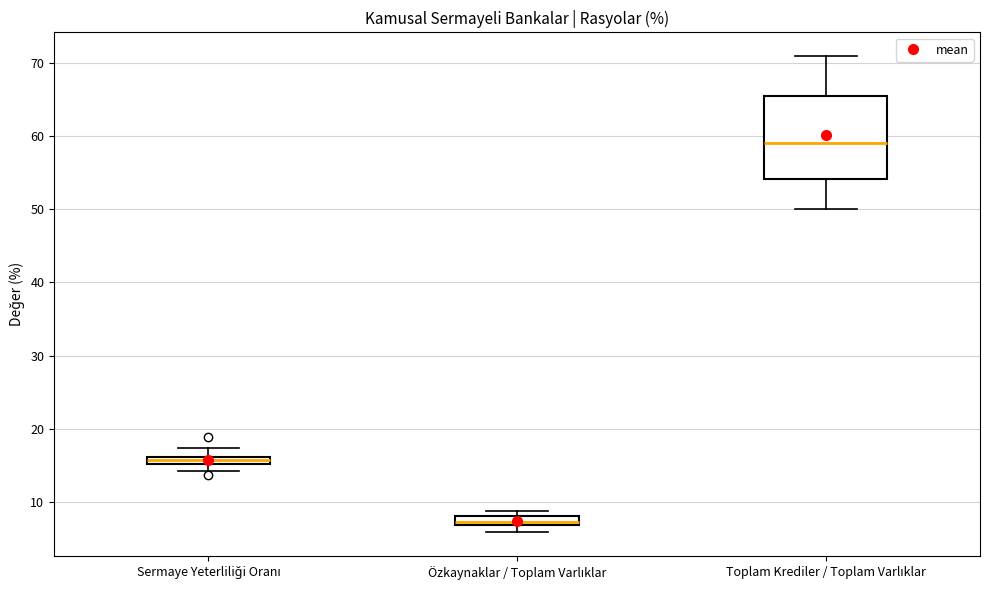

Where is the upper edge of the box for Özkaynaklar / Toplam Varlıklar on the y-axis? The values are not printed on the chart, so give them approximately, as read against the axis.

8